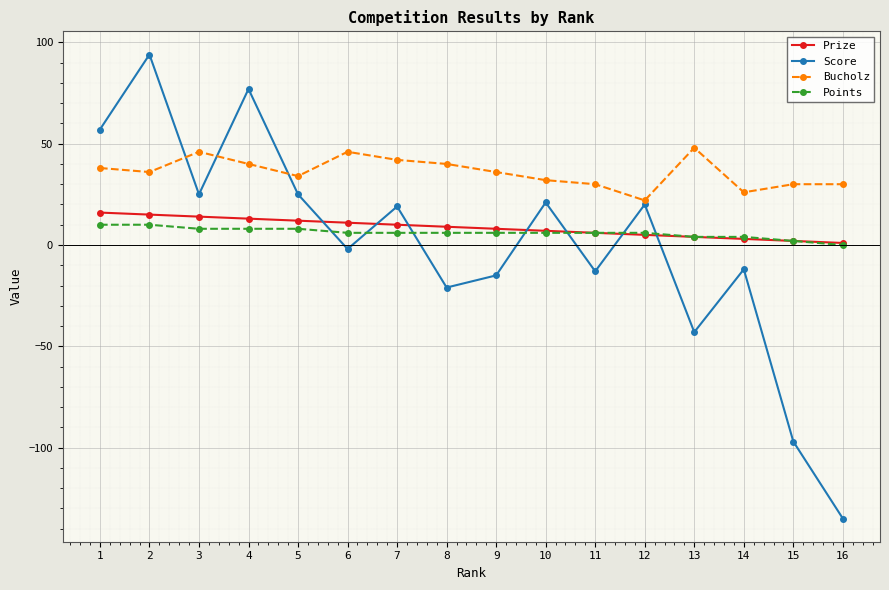

The Prize series shows 4 at 5. True or false?

False